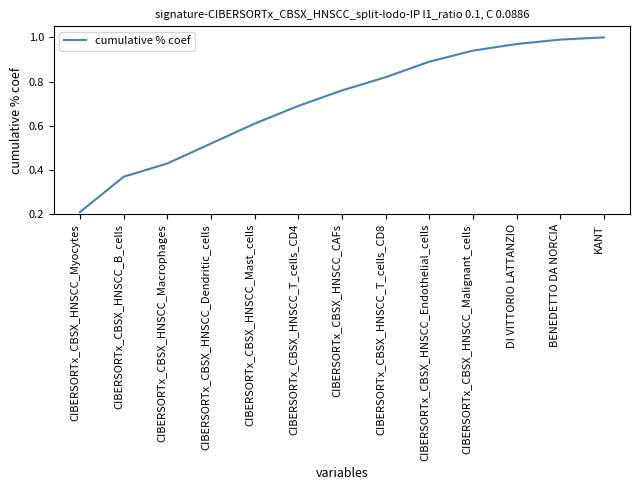

At which category does the chart reach its minimum across all series?

CIBERSORTx_CBSX_HNSCC_Myocytes